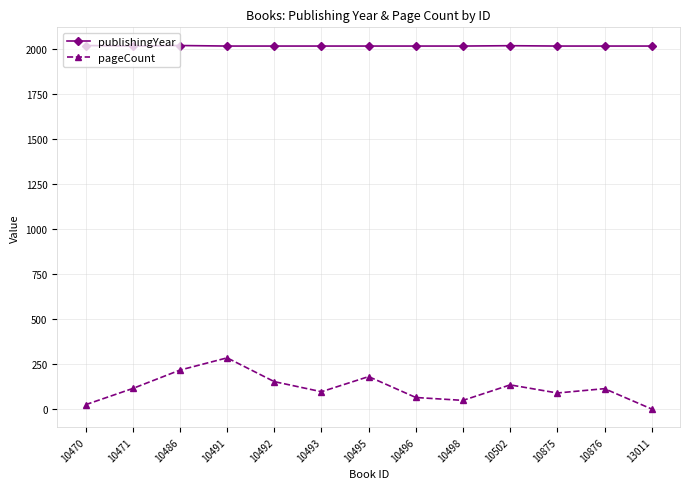

What is the total value across all series at 10486?

2233